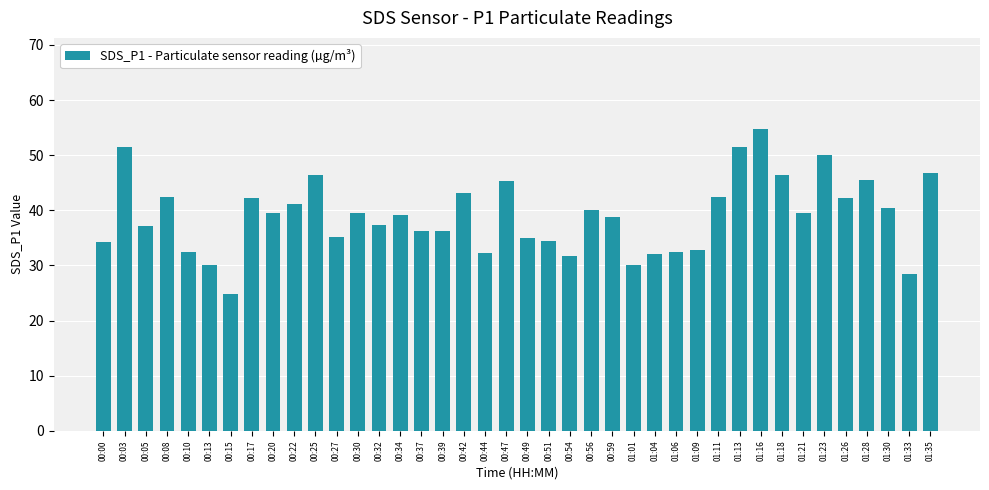

What is the sum of the values at 00:56 and 01:06?

72.5